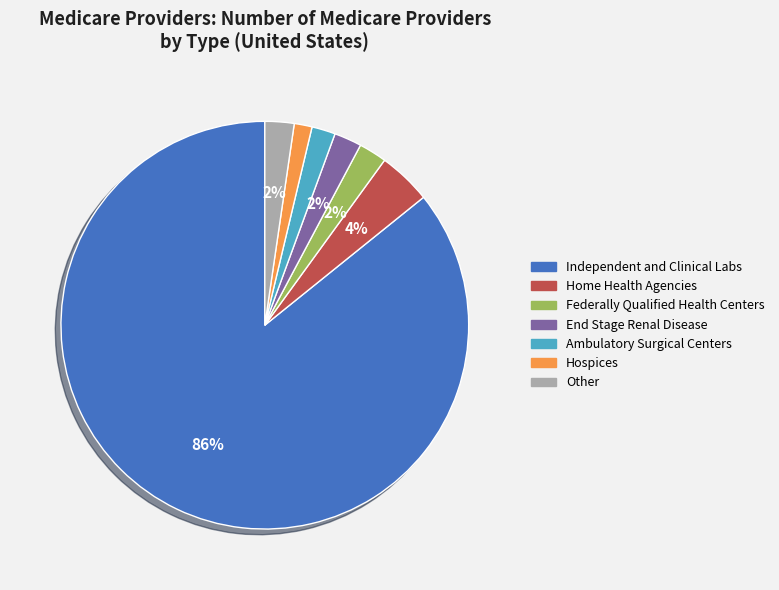

To the nearest percent, what is the average slice percentage?

14%